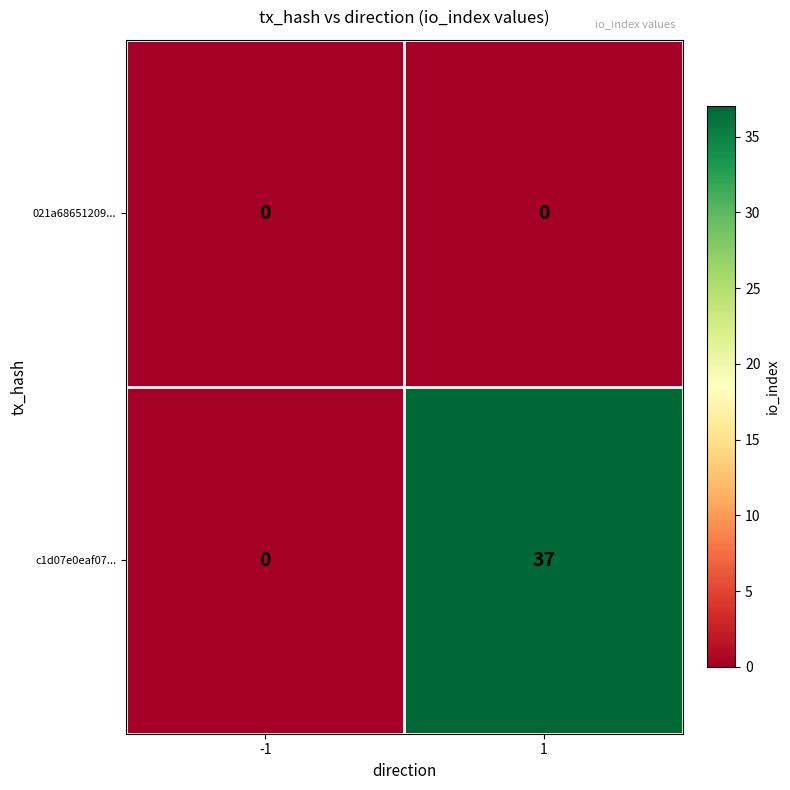

Which series has the largest total across all categories?

c1d07e0eaf07...